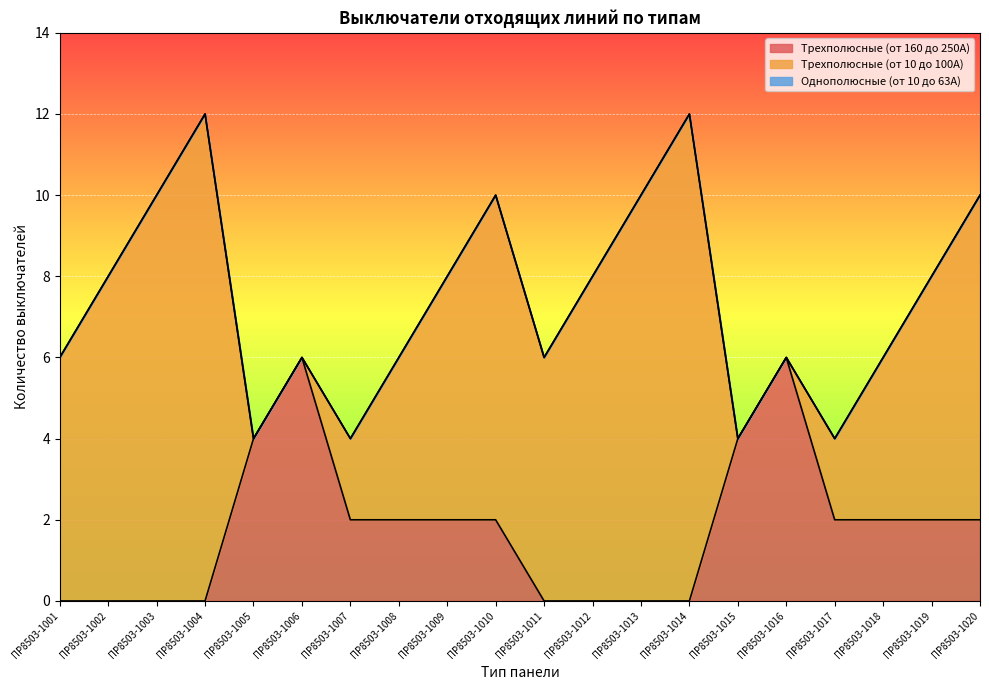

Reading left to right, transcribe all the data shown in this chart.

Трехполюсные (от 160 до 250А): 0	0	0	0	4	6	2	2	2	2	0	0	0	0	4	6	2	2	2	2
Трехполюсные (от 10 до 100А): 6	8	10	12	0	0	2	4	6	8	6	8	10	12	0	0	2	4	6	8
Однополюсные (от 10 до 63А): 0	0	0	0	0	0	0	0	0	0	0	0	0	0	0	0	0	0	0	0